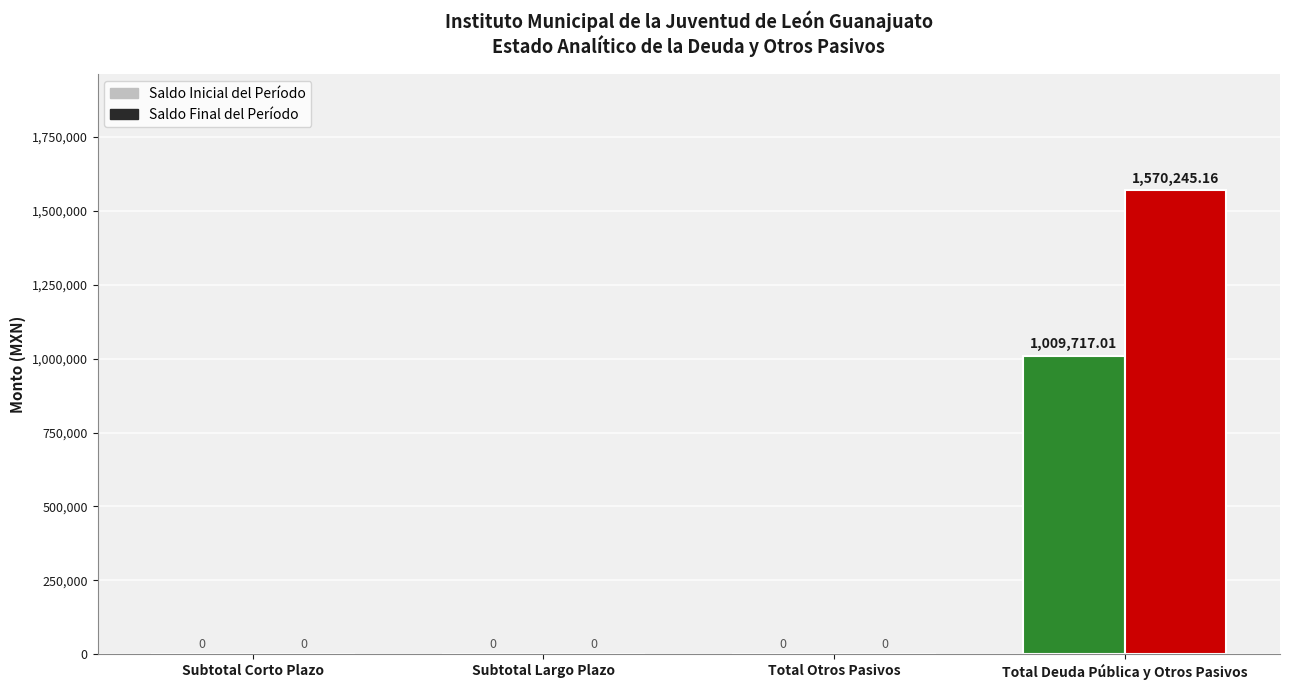

List the series in order of their overall mean, highest first.

Saldo Final del Período, Saldo Inicial del Período